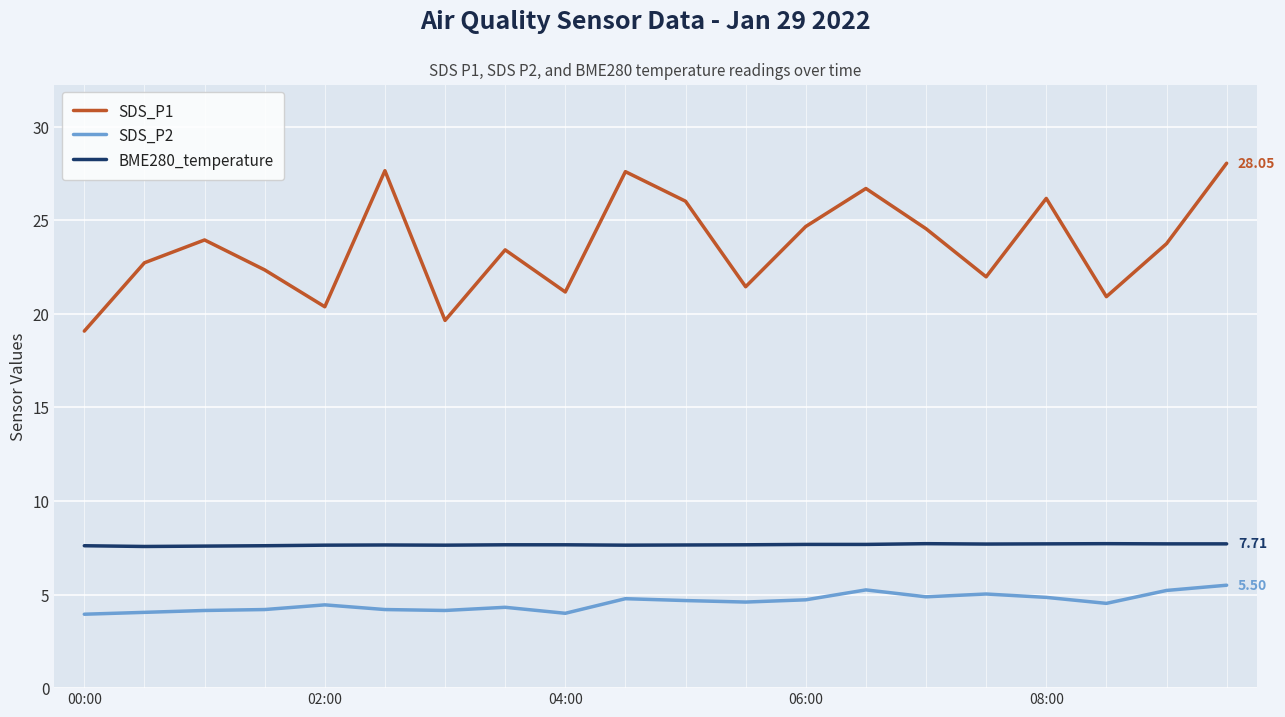

What is the average value of the SDS_P2 series?

4.6